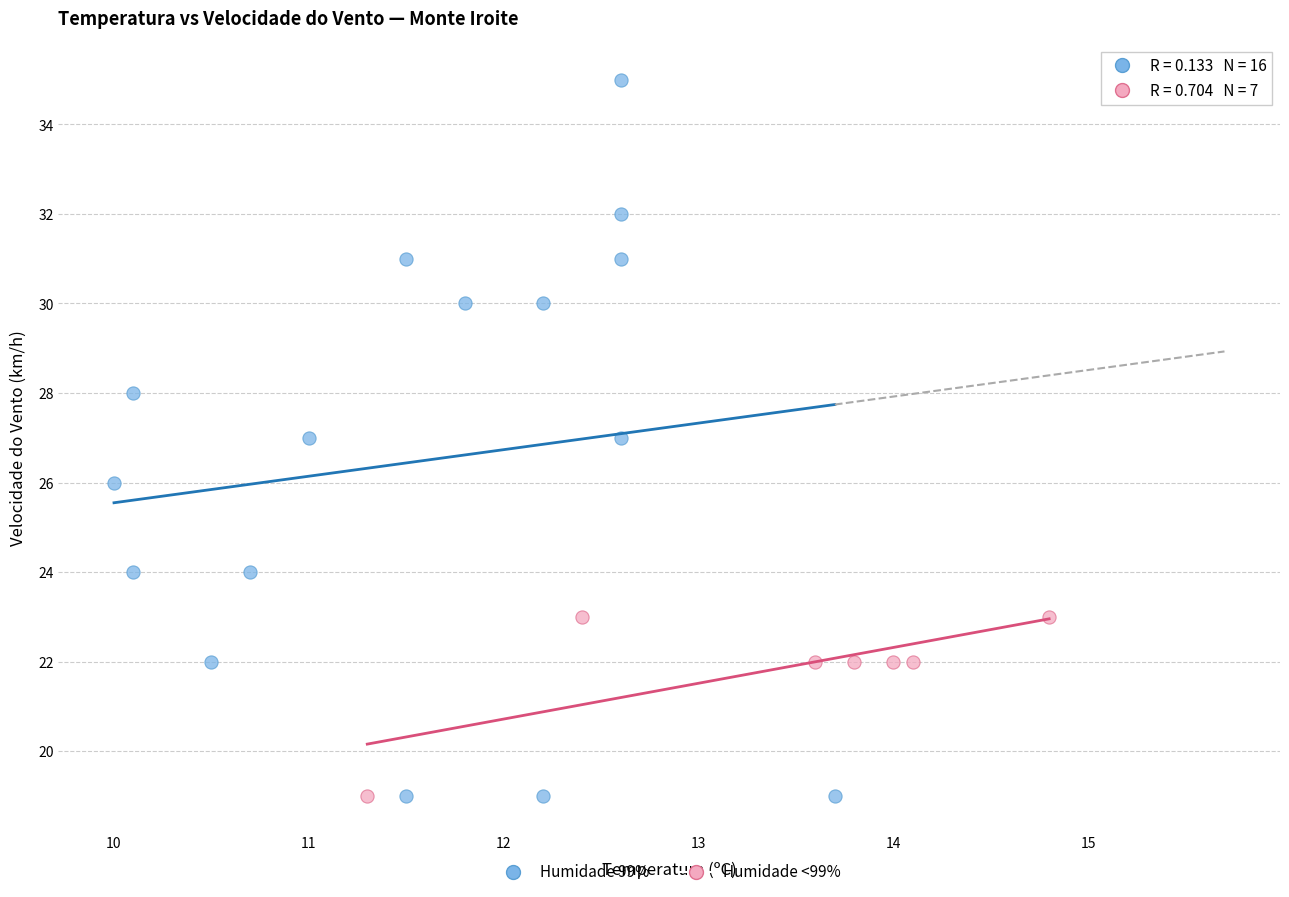

Which series contains the highest Y value?

Humidade 99%